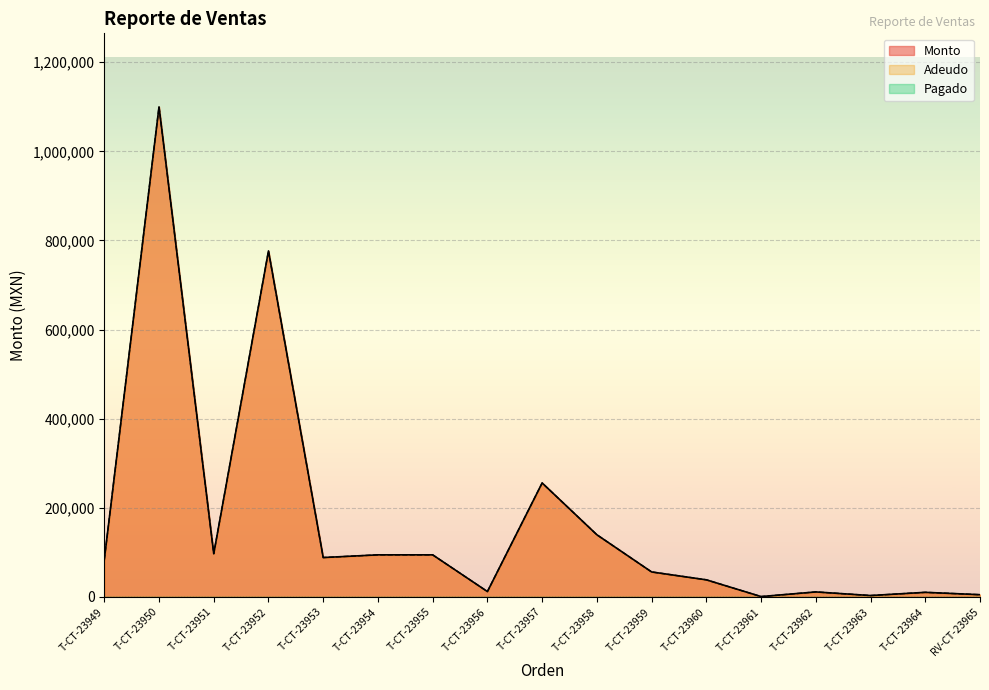

True or false: Monto and Adeudo cross at least once.

False